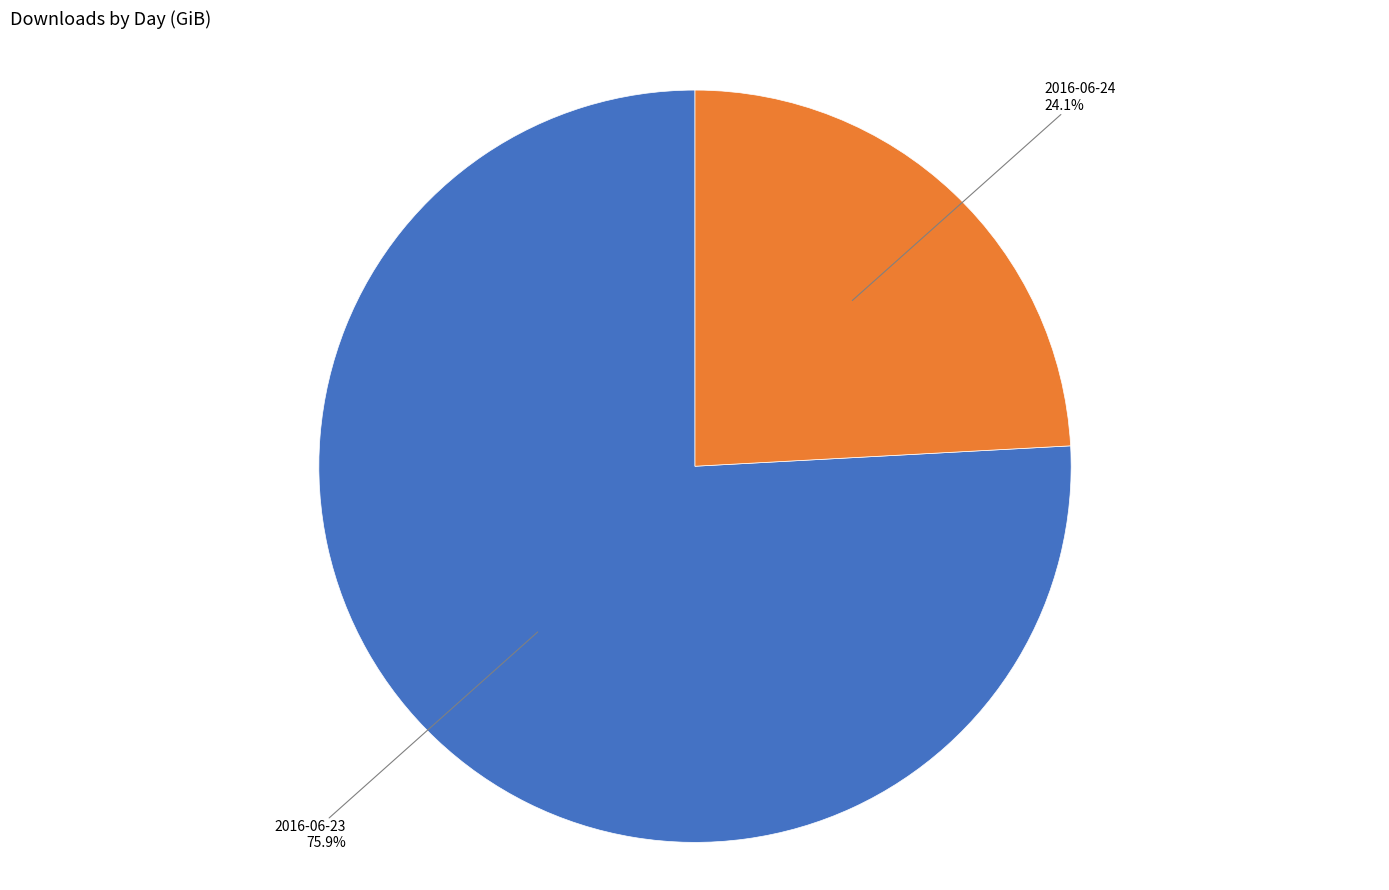

Does any single category account for the majority?

Yes